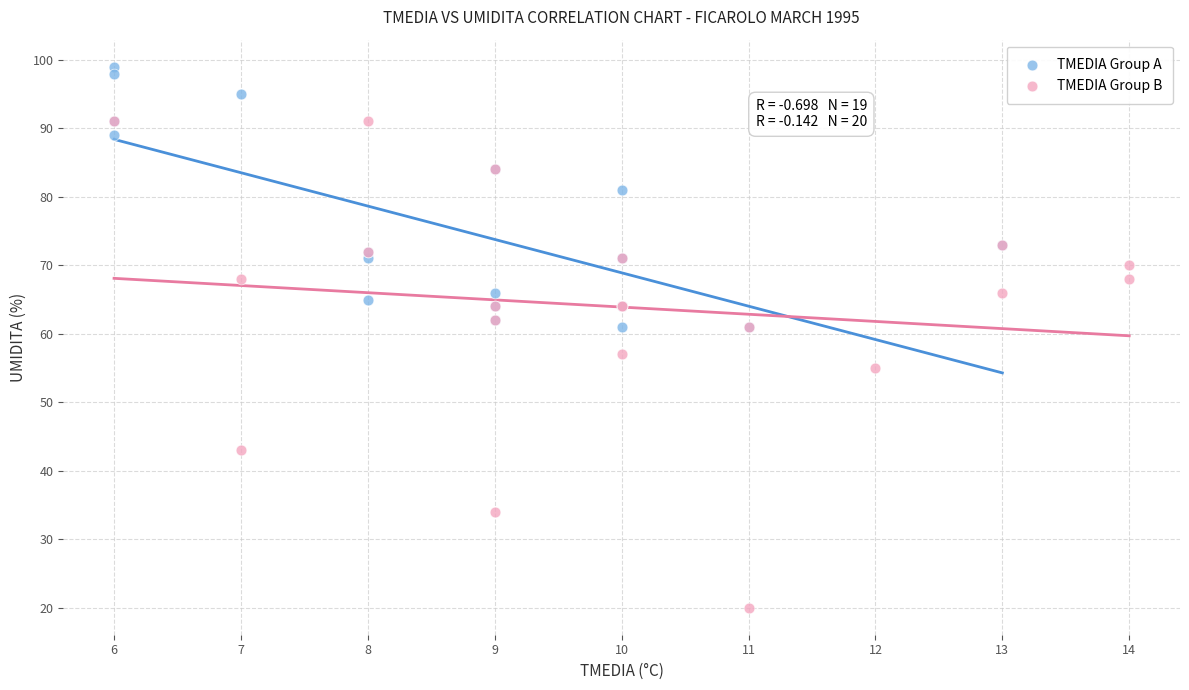

Which series has the widest spread of Y values?

TMEDIA Group B